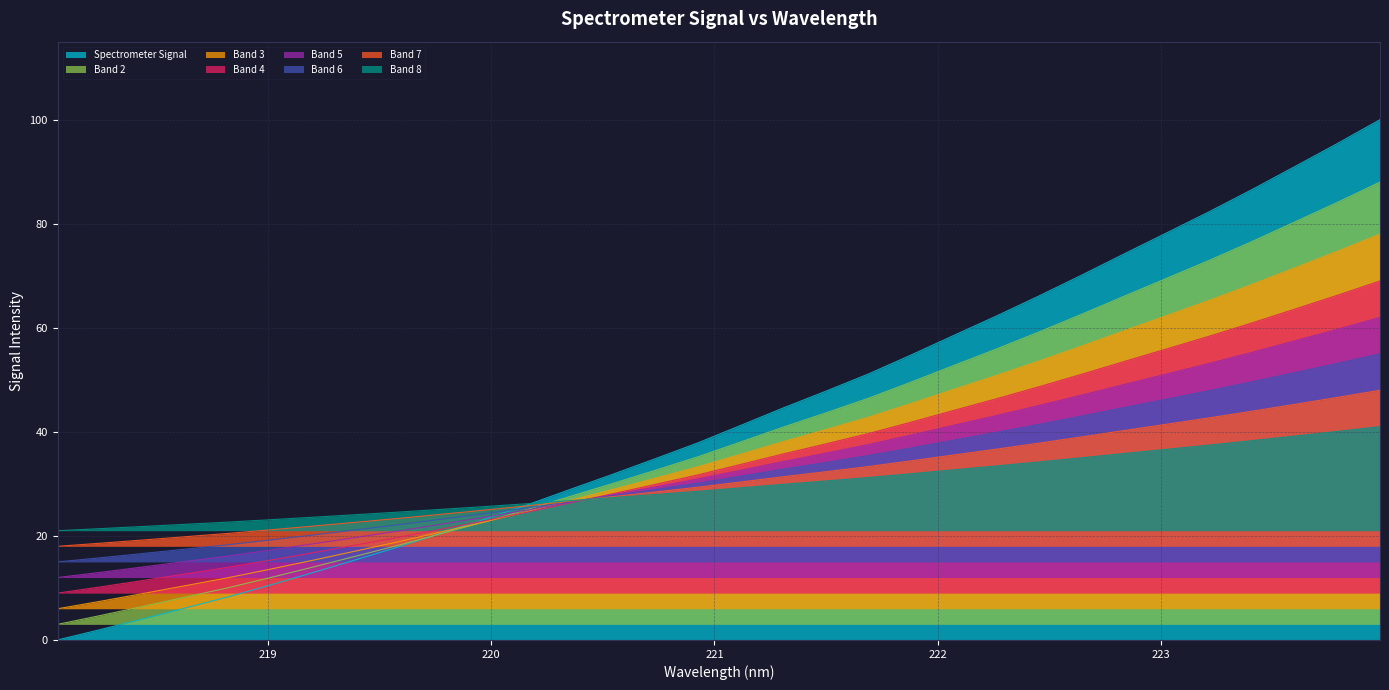

How many lines are shown in the chart?

8